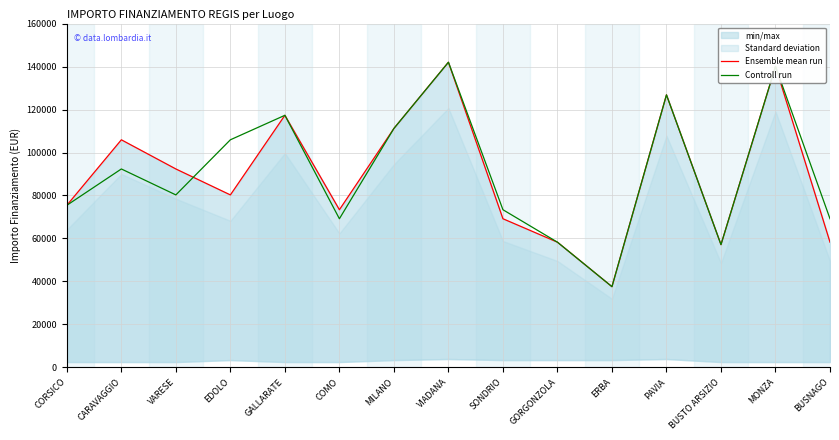

What position from the left is GALLARATE?

5